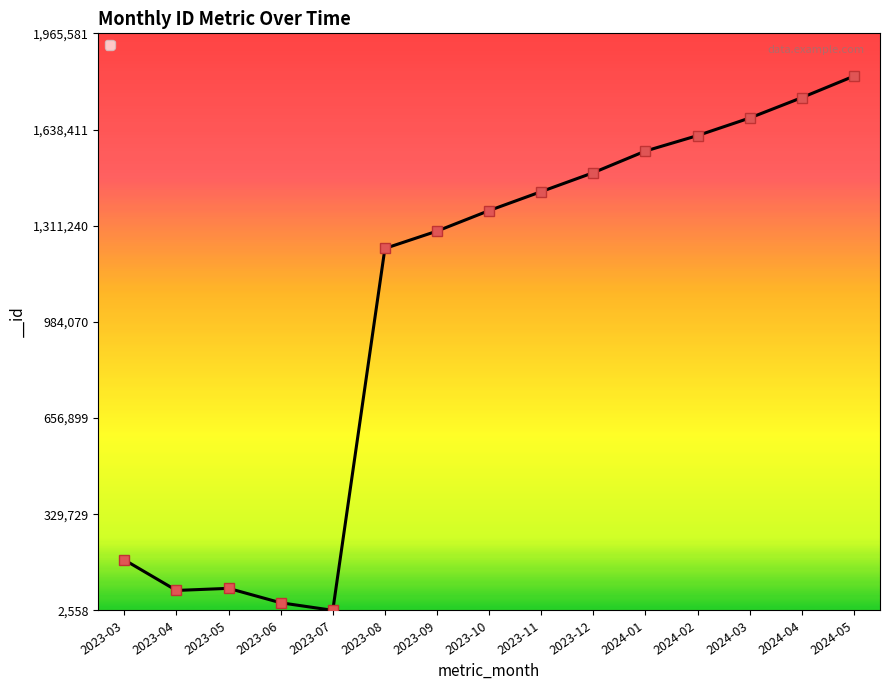

What is the maximum value shown in the chart?

1819983